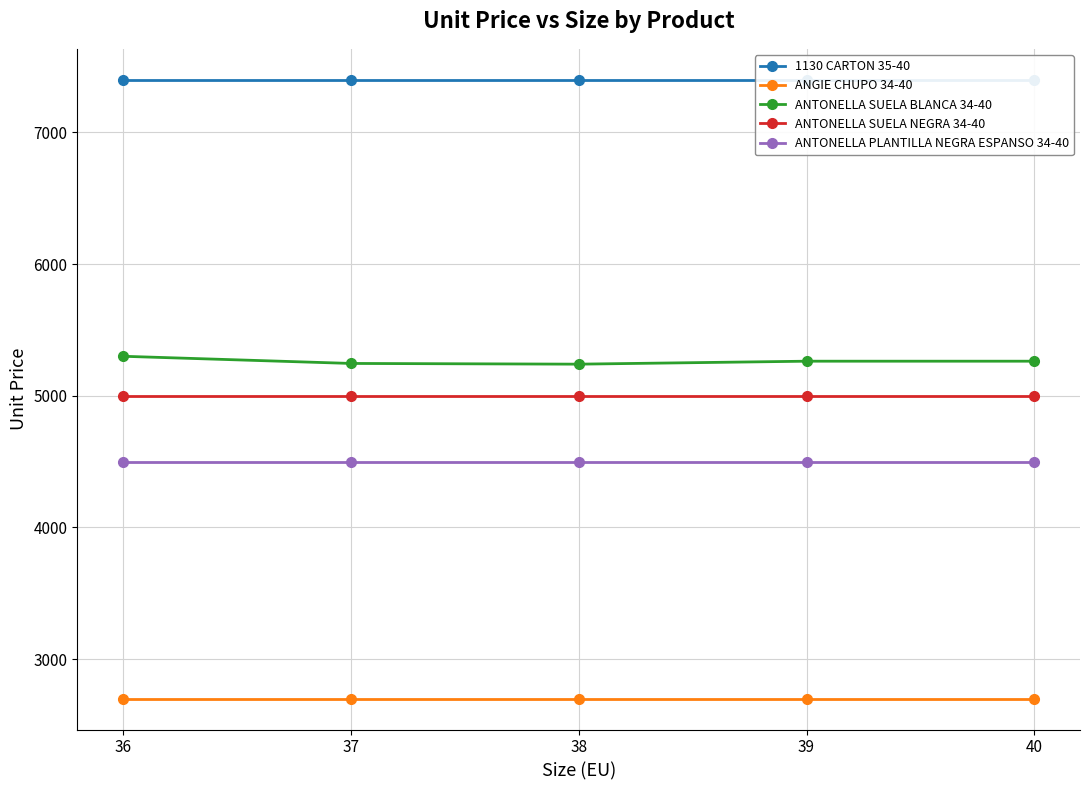

What is the total value across all series at 37?

24845.5